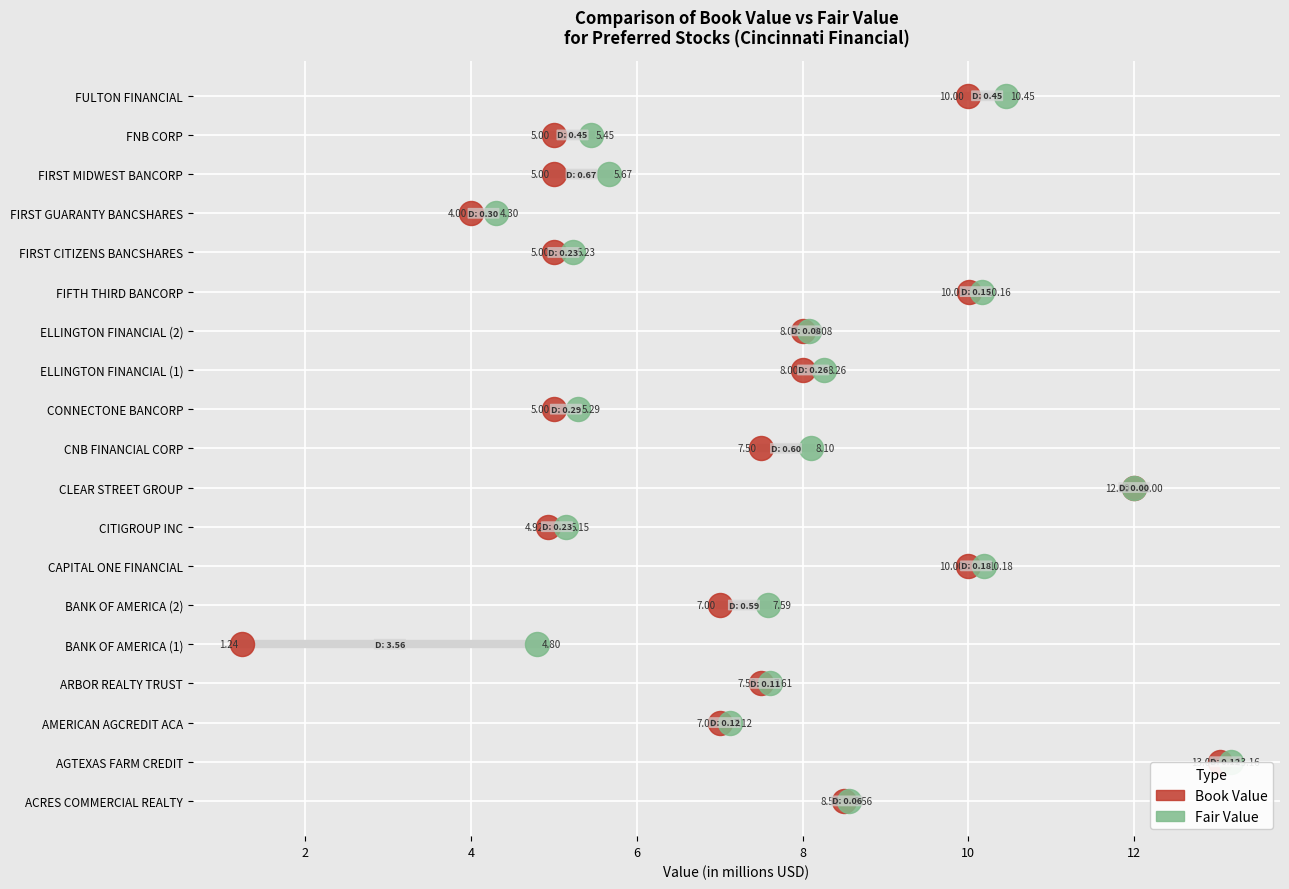

What are all the series names shown in the legend?

Book Value, Fair Value